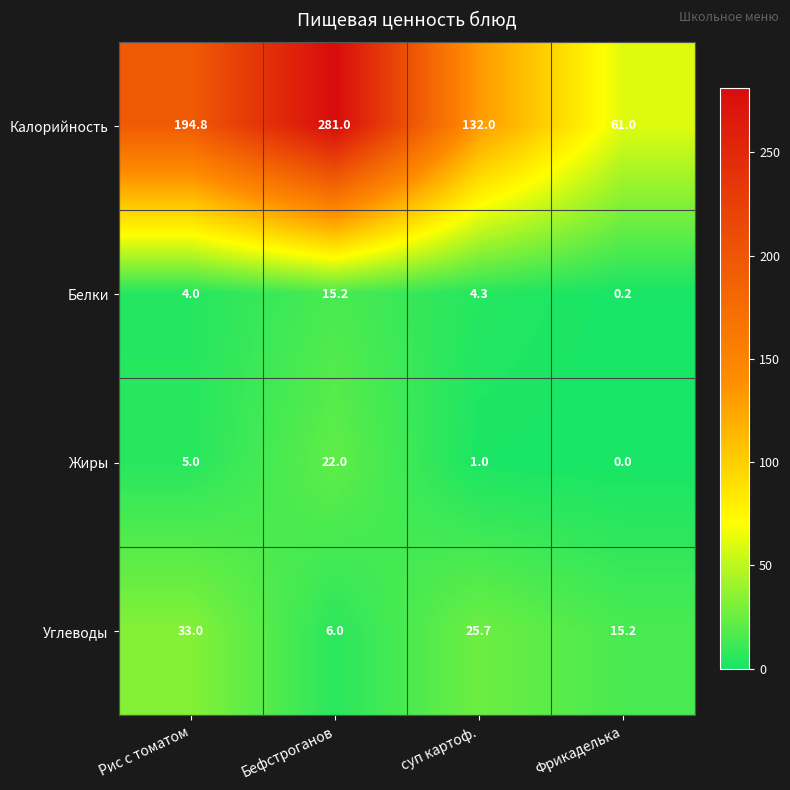

Which series has the widest spread of values?

Калорийность